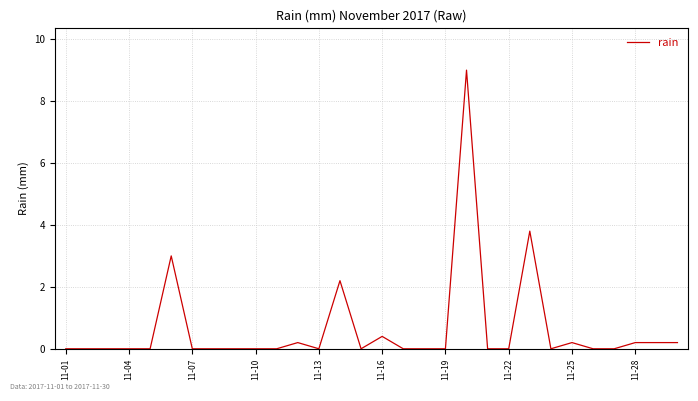

What is the difference between the maximum and minimum values?

9.0